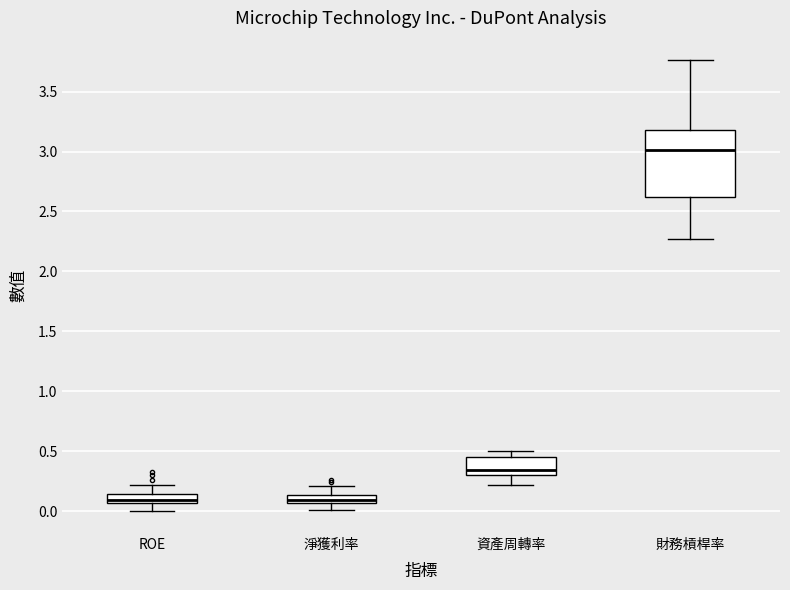

Which box's median line is the highest?

財務槓桿率